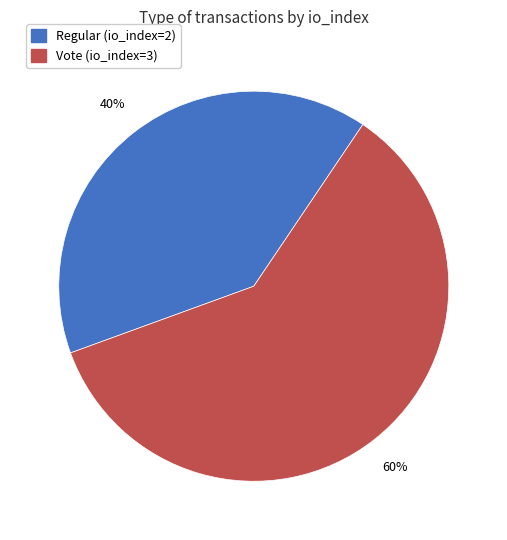

Is there any slice that represents more than half of the pie?

Yes